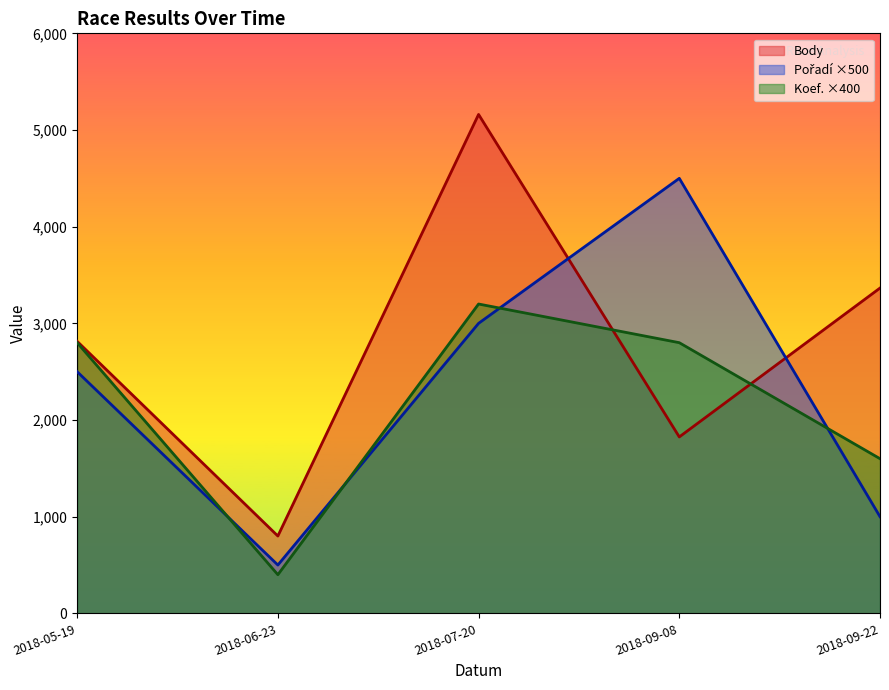

The Pořadí series shows 5 at 2018-05-19. True or false?

True